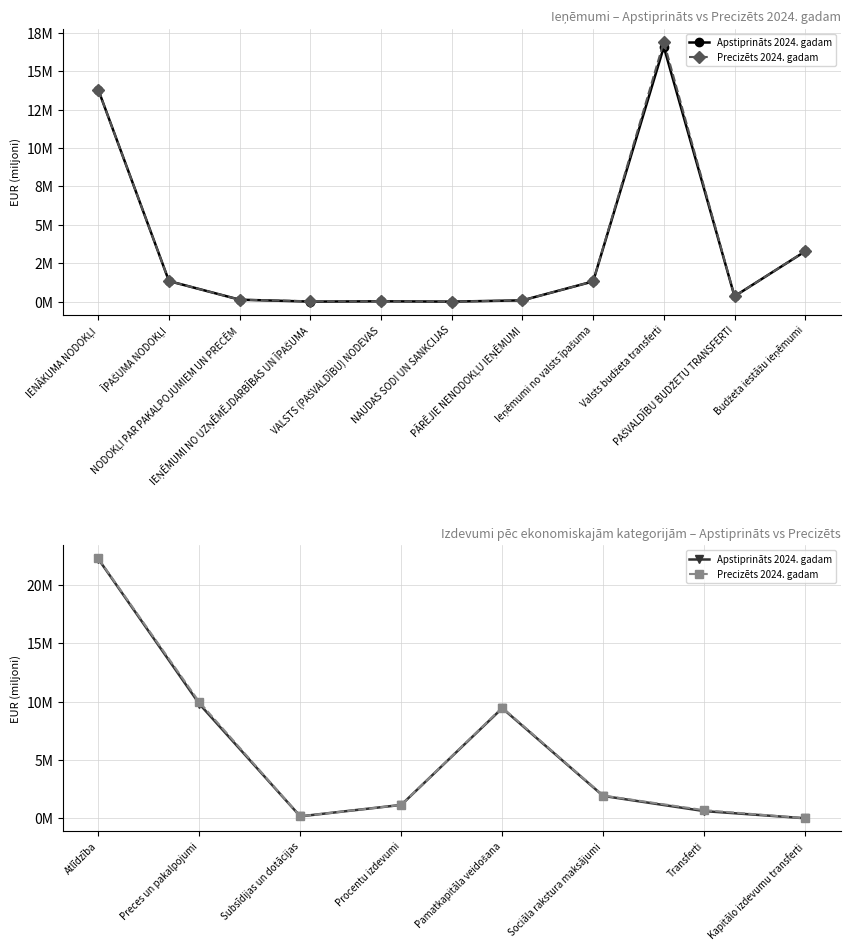

Which series has the largest range (max minus min)?

Precizēts 2024. gadam